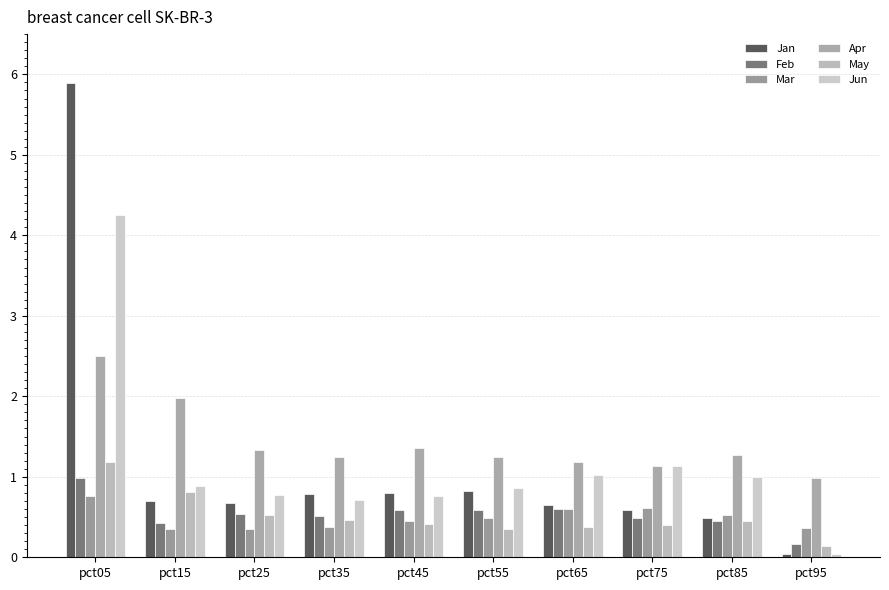

What is the sum of all Apr values?

14.2